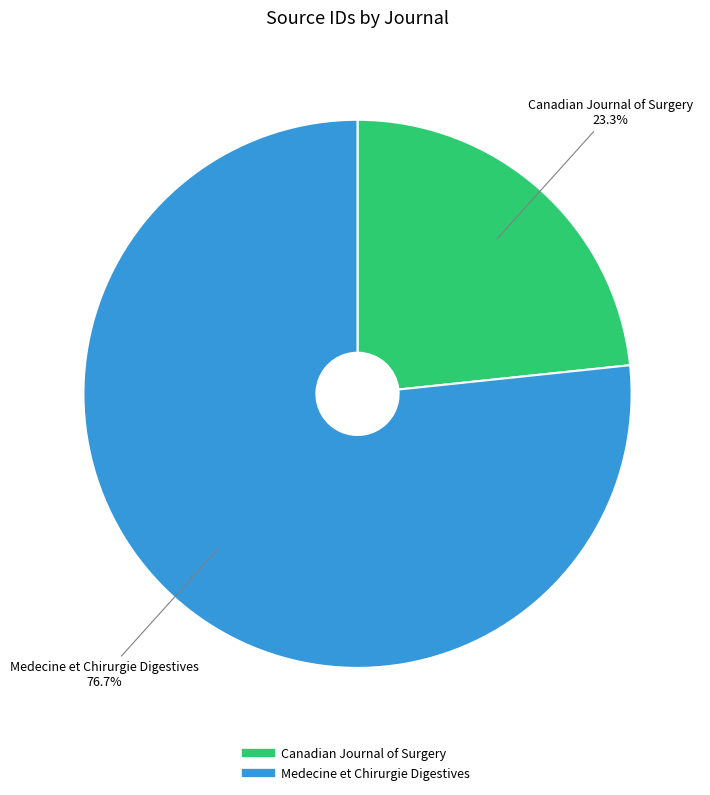

To the nearest percent, what portion does Medecine et Chirurgie Digestives represent?

77%